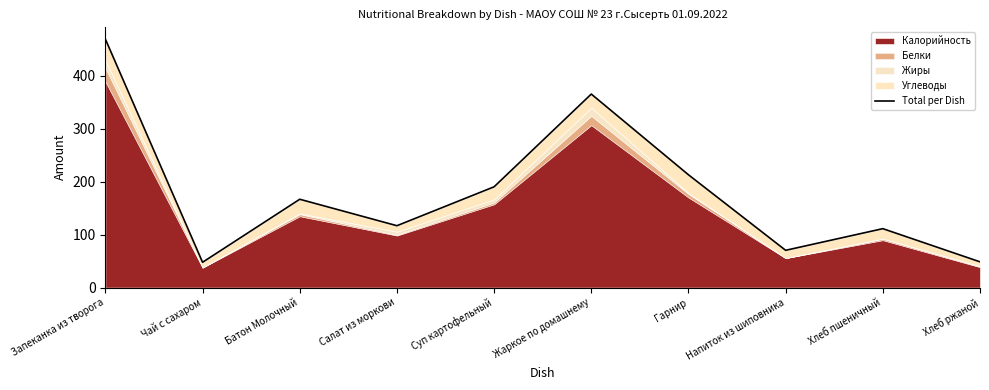

What position from the right is Суп картофельный?

6